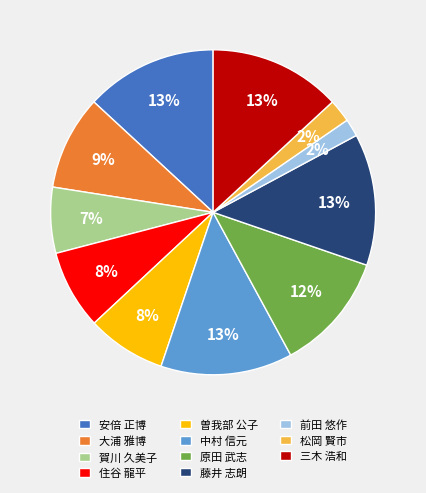

Is it true that 藤井 志朗 is 13% of the pie?

True